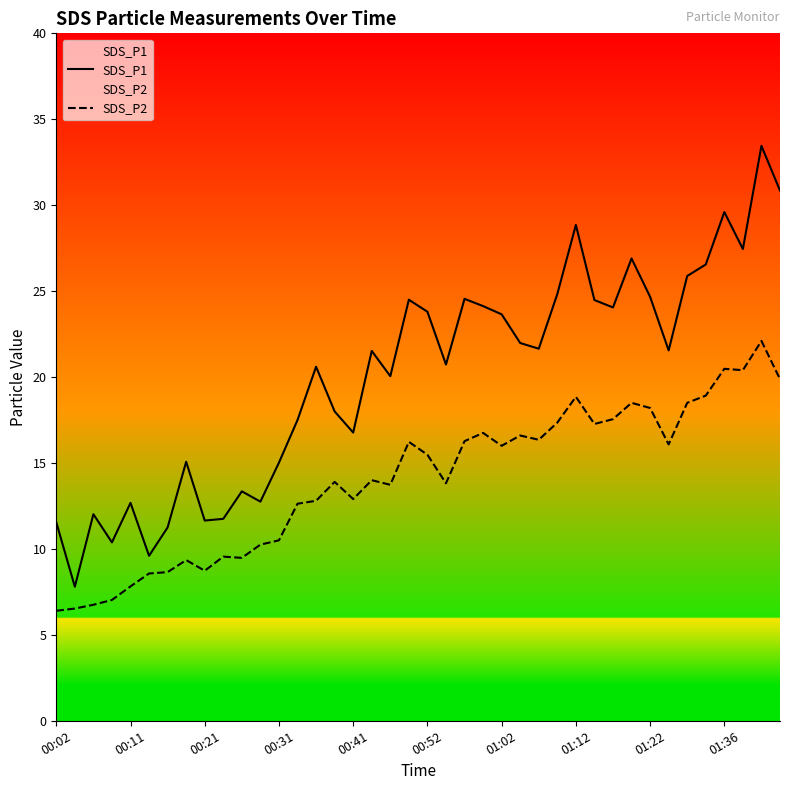

Which series has the largest range (max minus min)?

SDS_P1